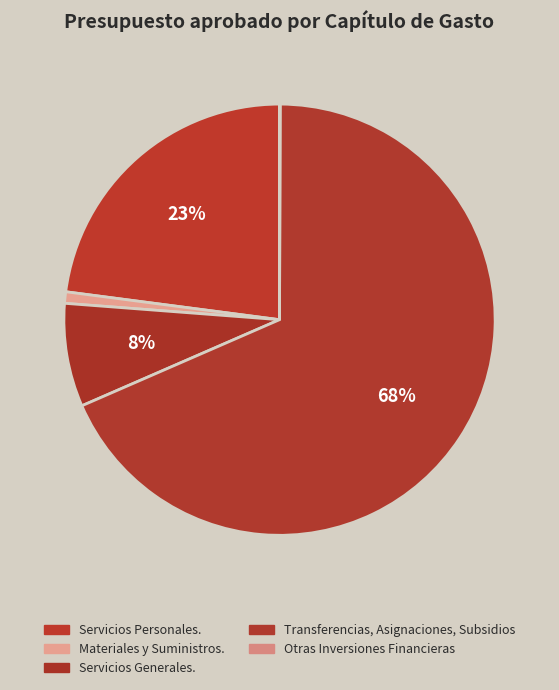

Is there any slice that represents more than half of the pie?

Yes